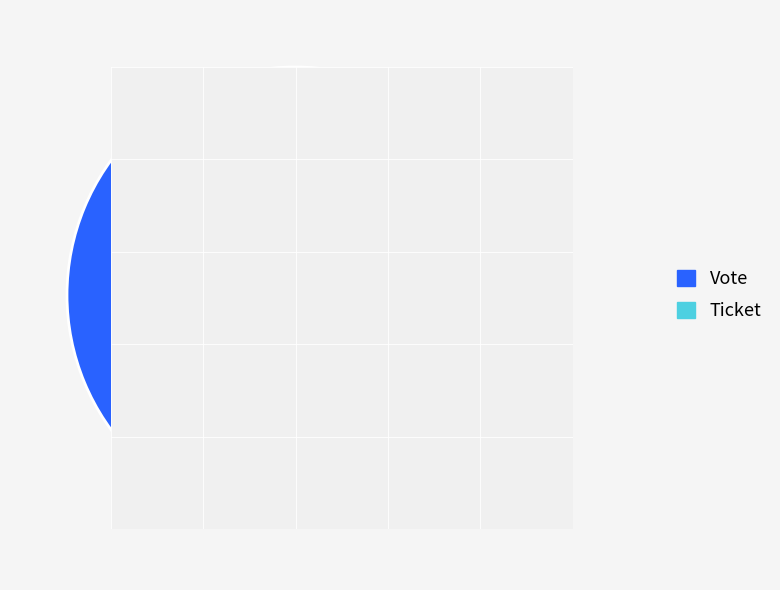

Combined, do Vote and Ticket account for over 50%?

Yes